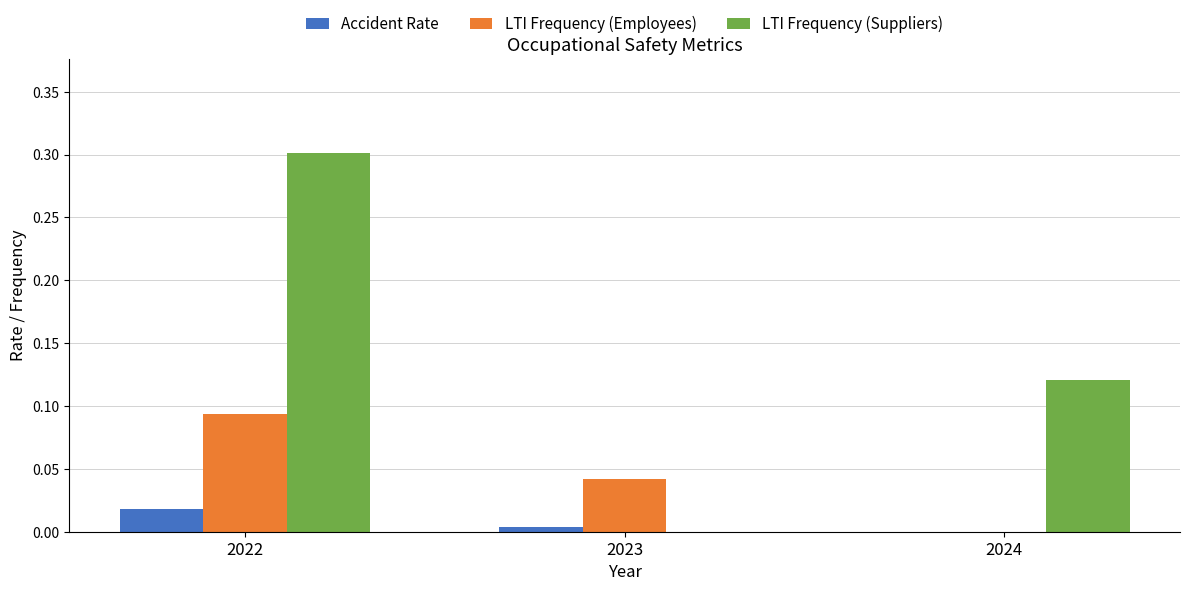

The value of LTI Frequency (Employees) at 2022 is 0.0. True or false?

False